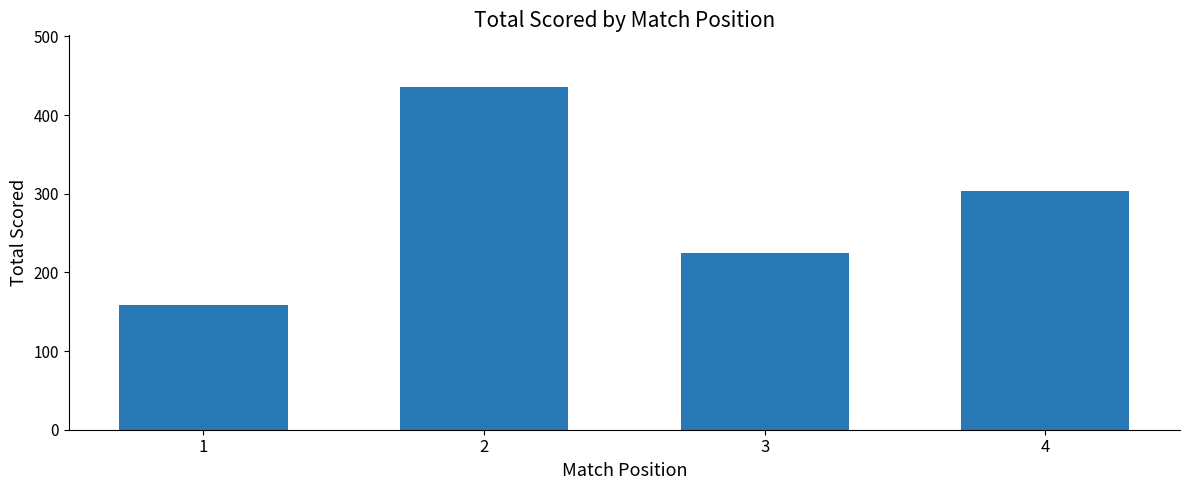

What is the maximum value shown in the chart?

436